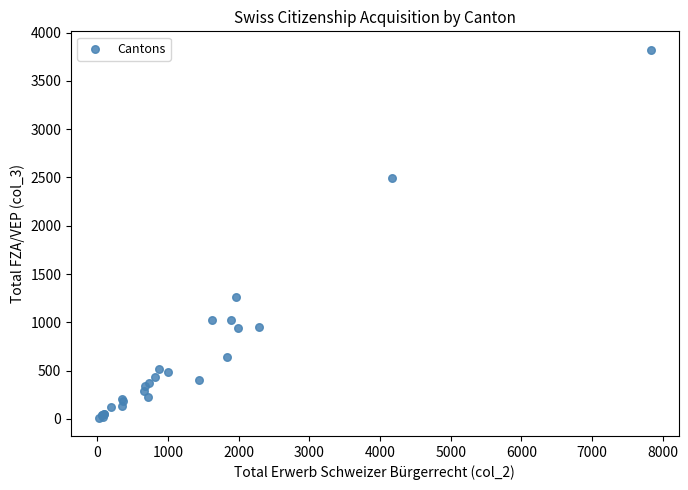

What Y value in the scatter plot is closest to 1918?

2489